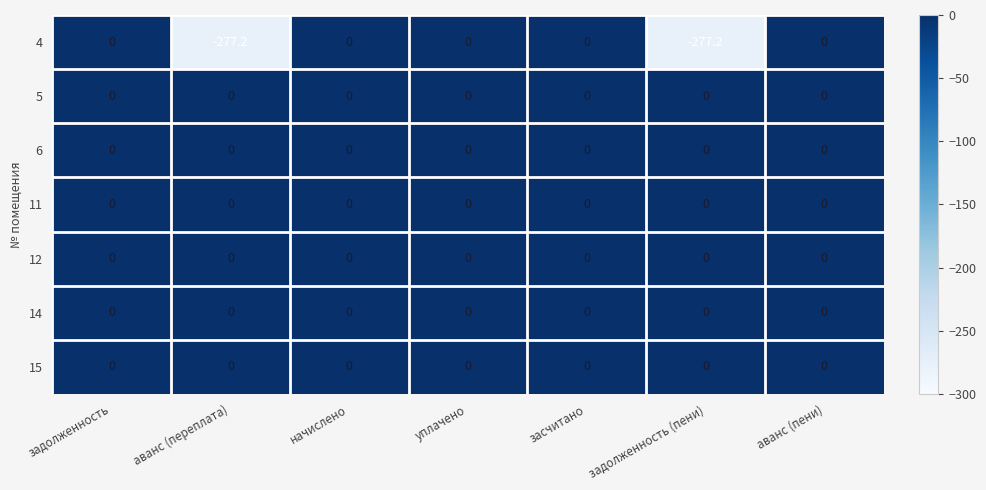

What is the smallest value displayed?

-277.2